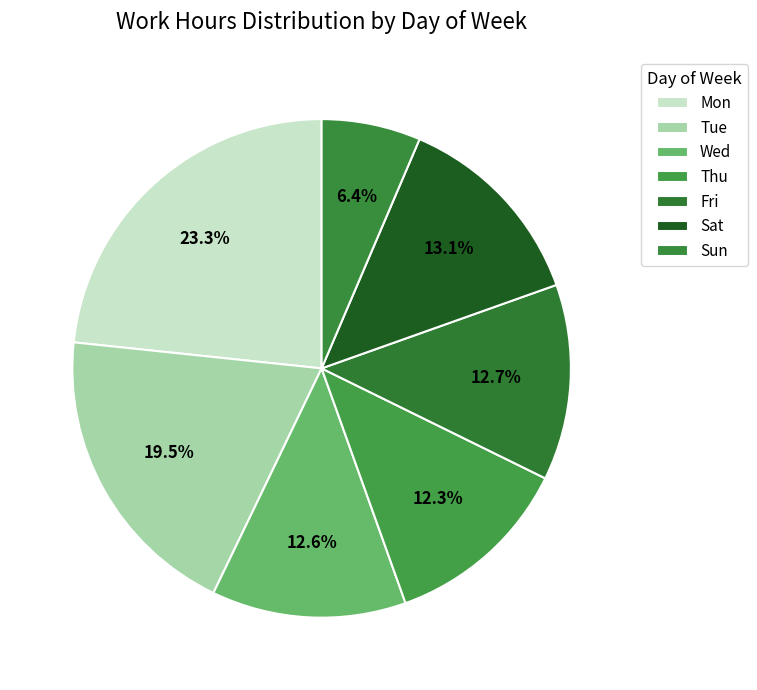

What is the ratio of the value at Tue to the value at Wed?

1.5